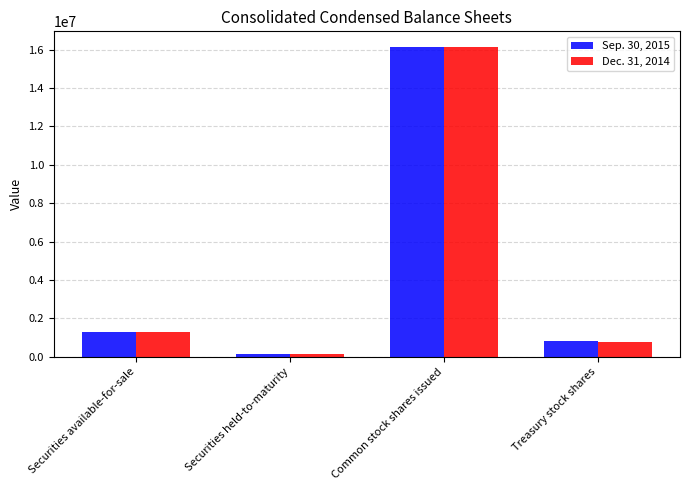

What is the minimum value for Dec. 31, 2014?

143490